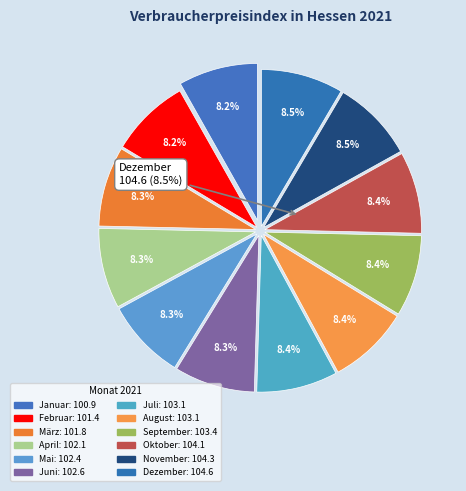

Rank the categories by value from highest to lowest.

Dezember, November, Oktober, September, Juli, August, Juni, Mai, April, März, Februar, Januar